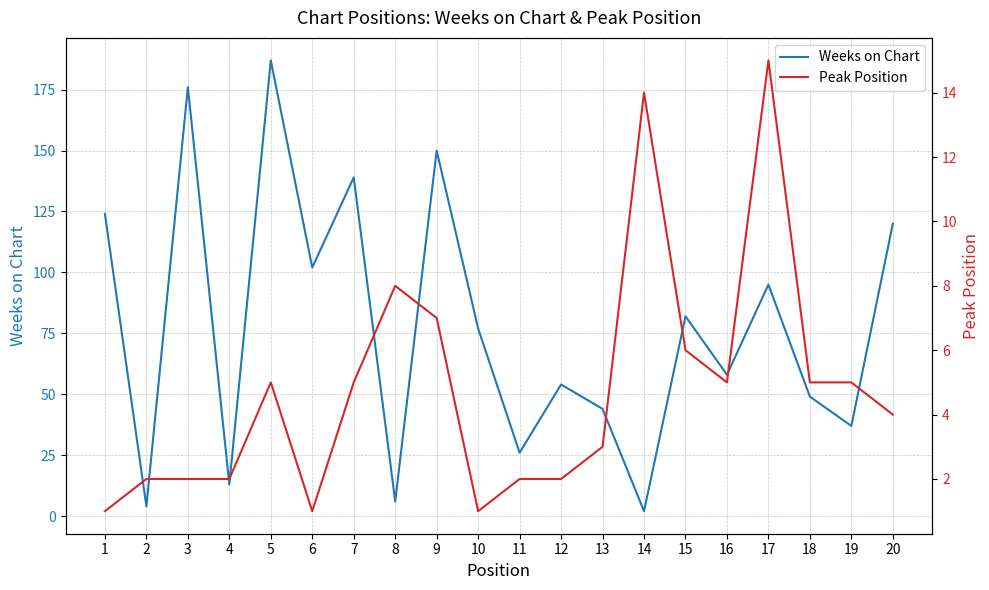

True or false: Weeks on Chart has more than 0 interior local peaks.

True